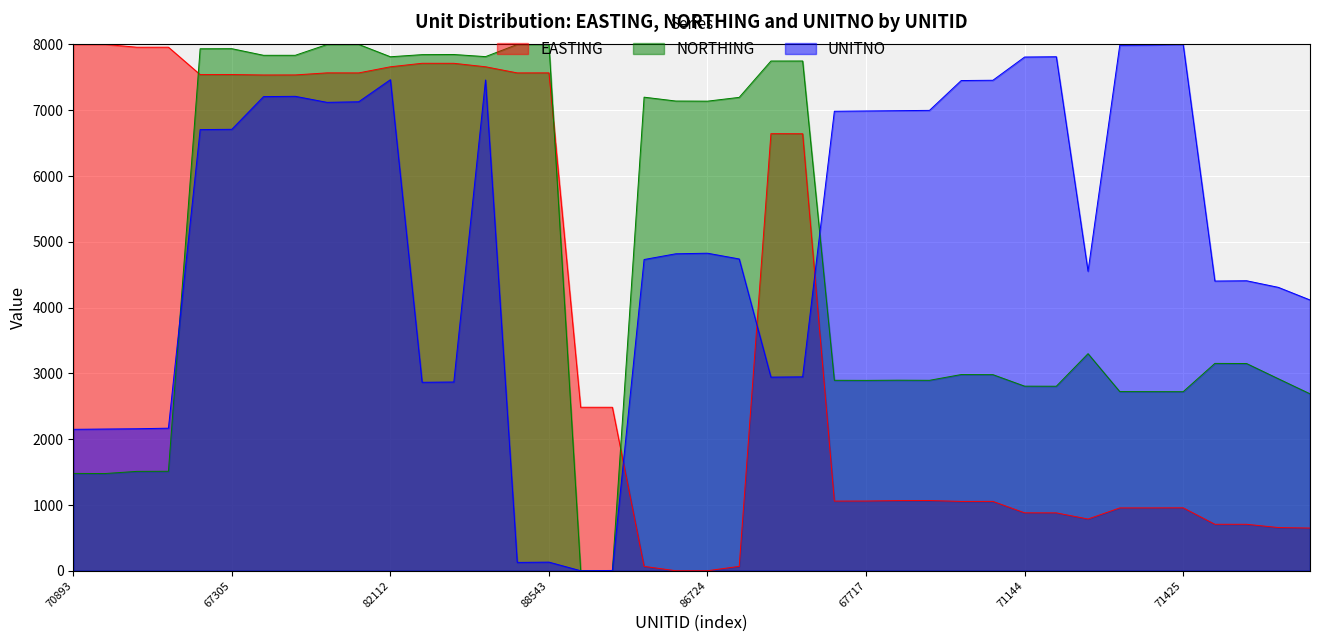

What is the label of the 5th point from the left?

67304